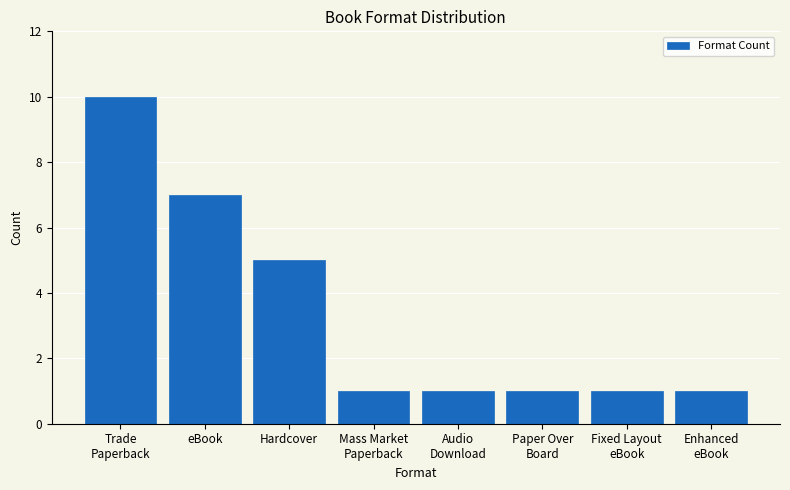

Reading right to left, list all the values displayed in this chart.

1	1	1	1	1	5	7	10